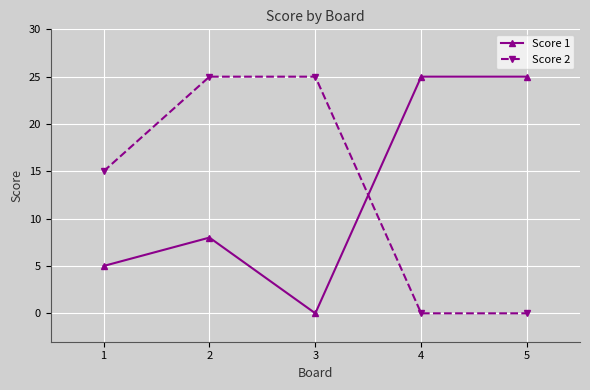

What is the spread (max minus min) of values at 4?

25